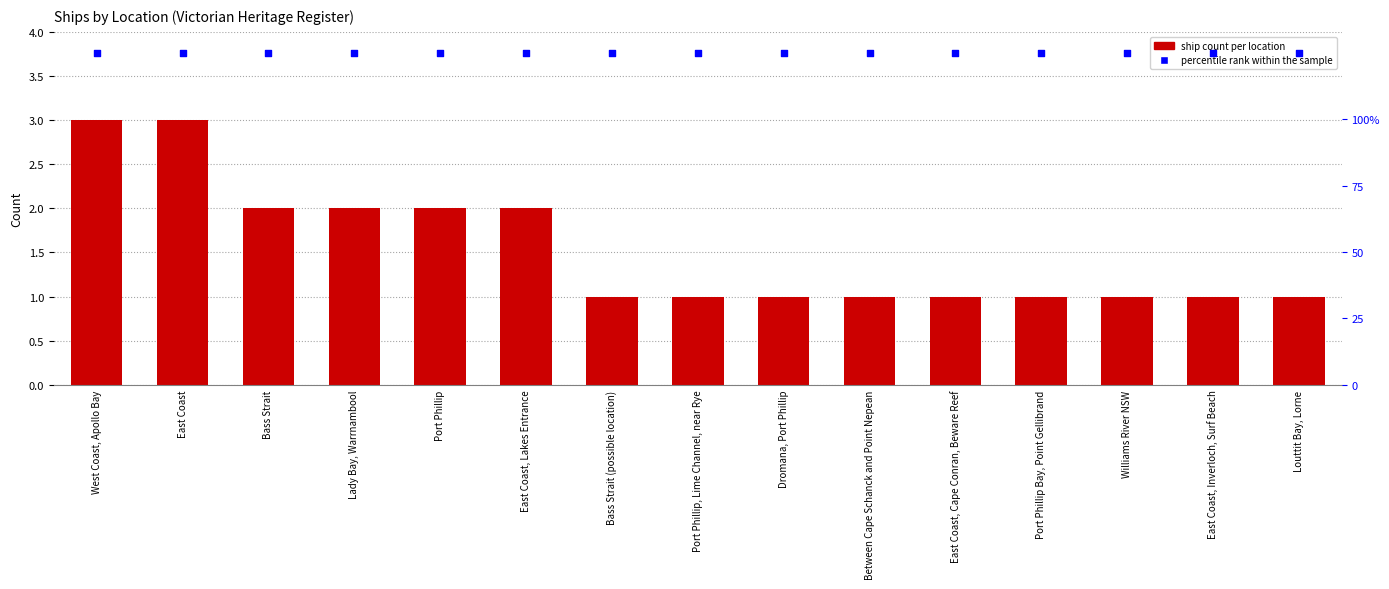

At which category is the sum across all series the highest?

West Coast, Apollo Bay